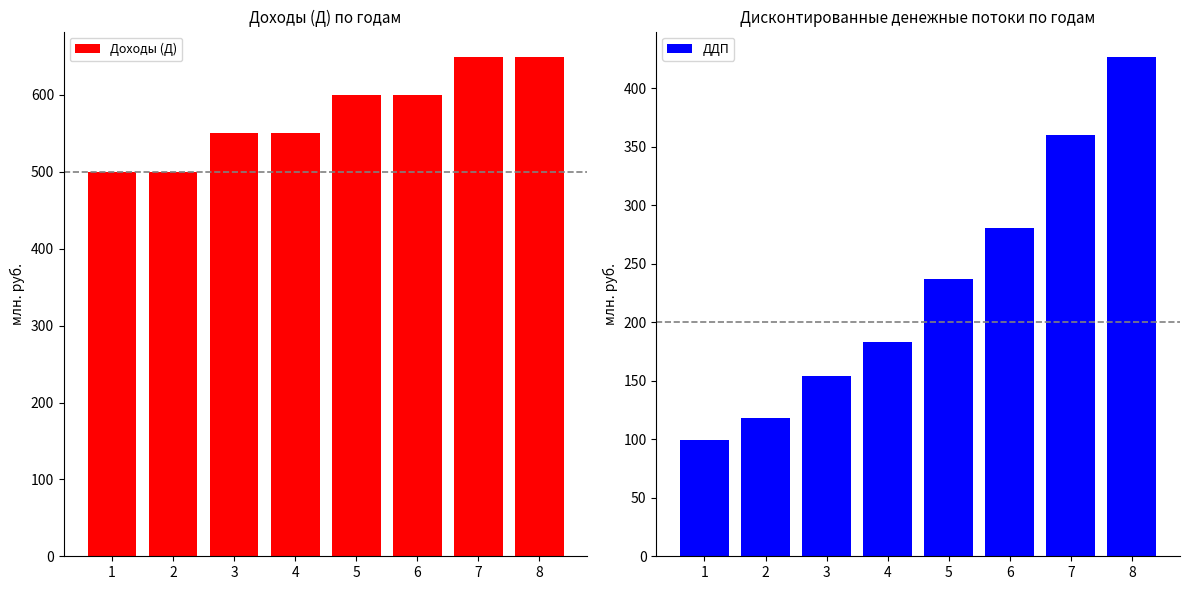

Where does the Доходы (Д) series first go above 600?

7